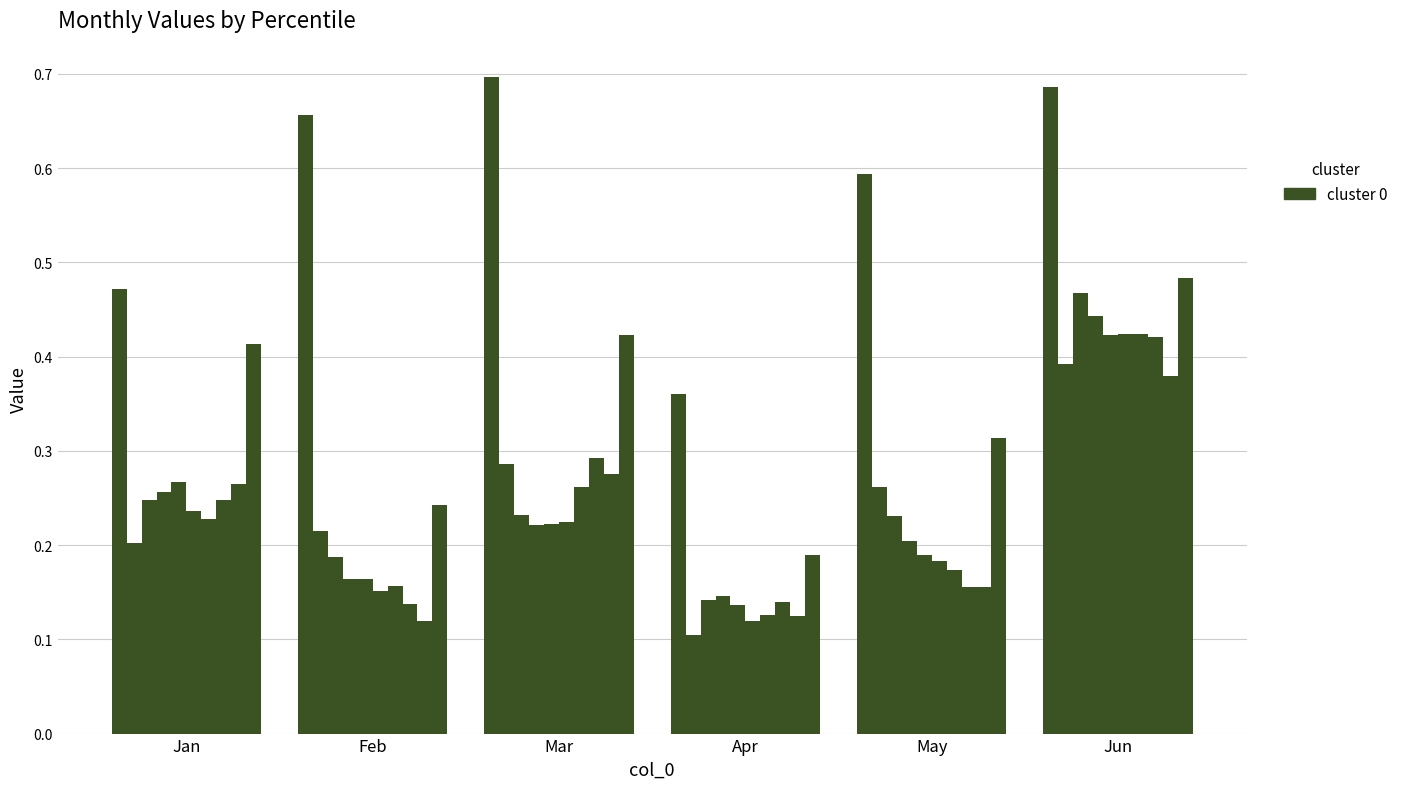

True or false: Jan has a value of 0.3 at pct35.

True